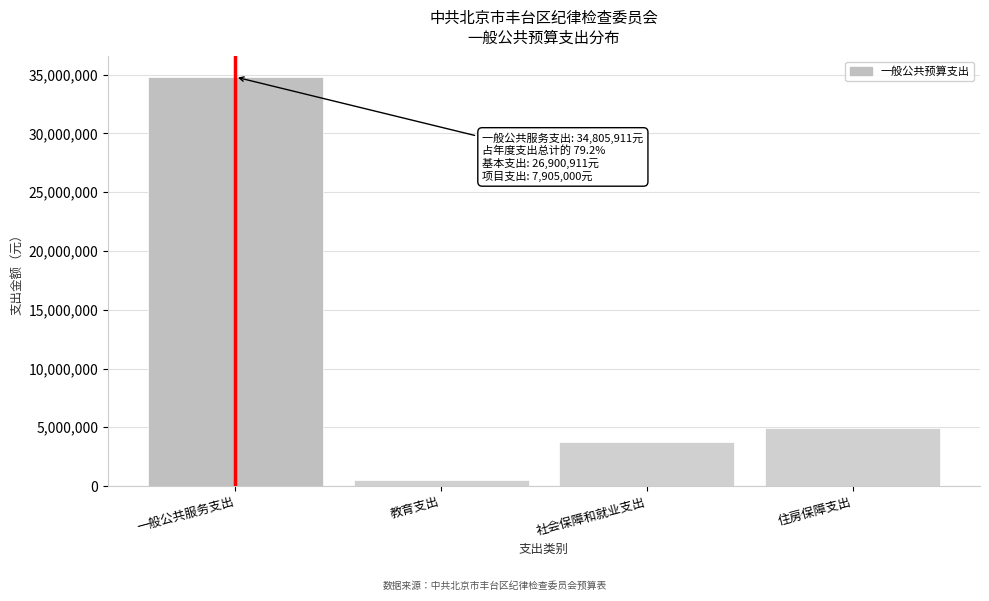

Reading right to left, what are all the values shown in this chart?

住房保障支出=4898514	社会保障和就业支出=3750873	教育支出=477500	一般公共服务支出=34805911